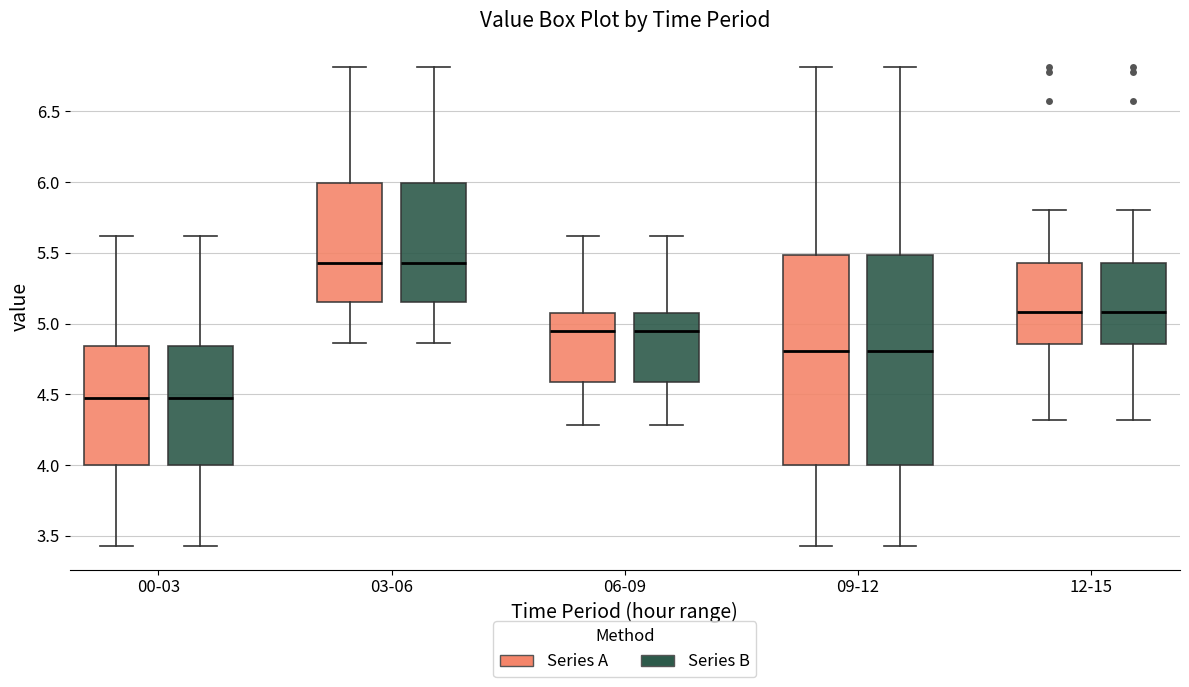

Where does the upper whisker of the box for 12-15 (Series B) end on the y-axis? The values are not printed on the chart, so give them approximately, as read against the axis.

5.80